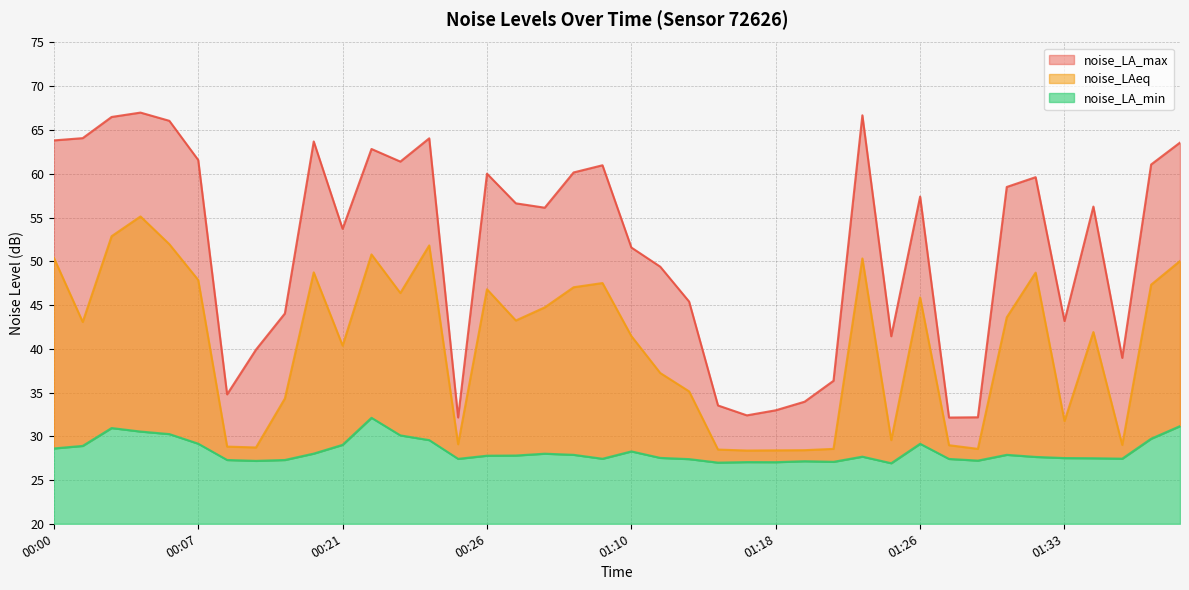

Where is noise_LAeq nearest to the value 41?

01:10